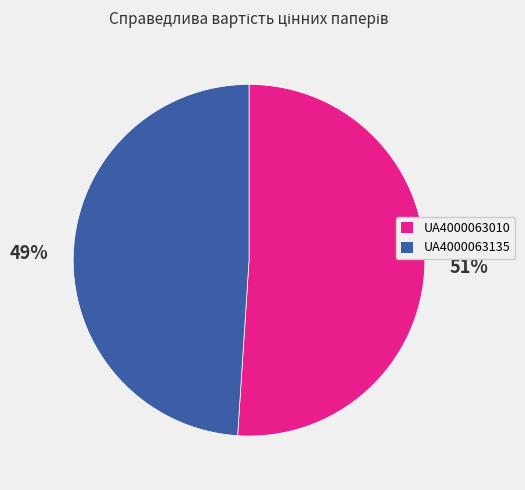

Count the number of slices in the pie.

2